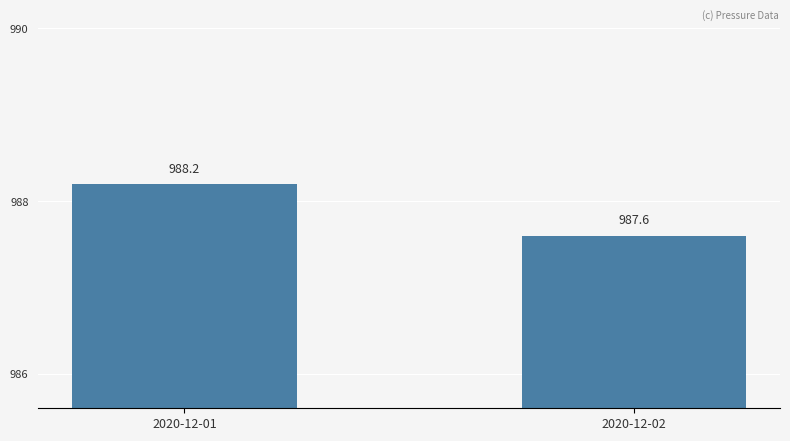

Does the chart contain stacked bars?

No